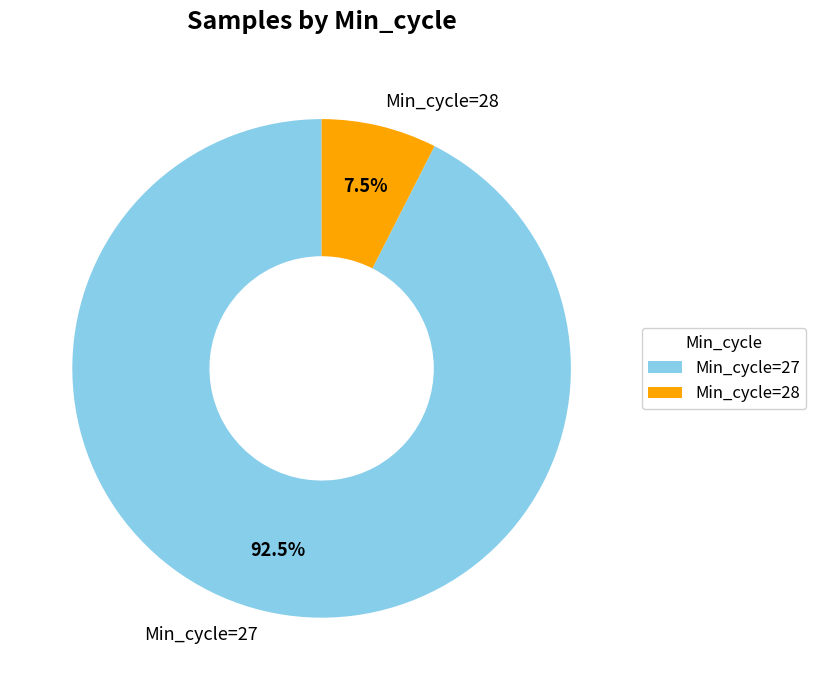

Between Min_cycle=28 and Min_cycle=27, which is larger?

Min_cycle=27